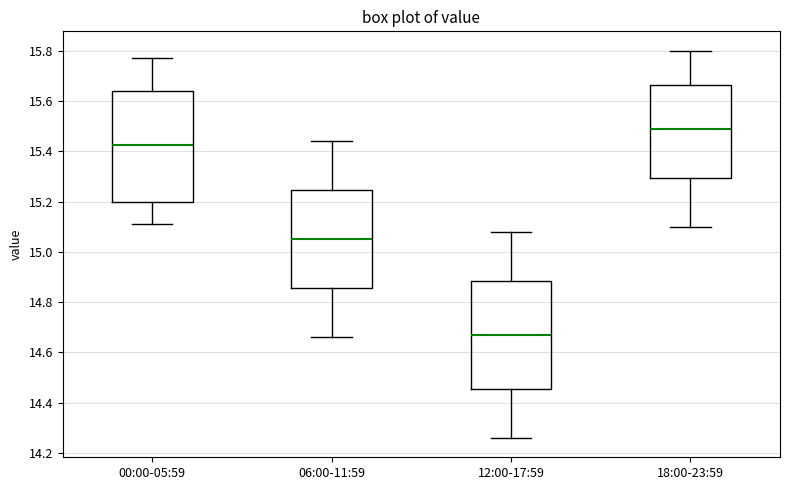

Which box has the highest median line?

18:00-23:59